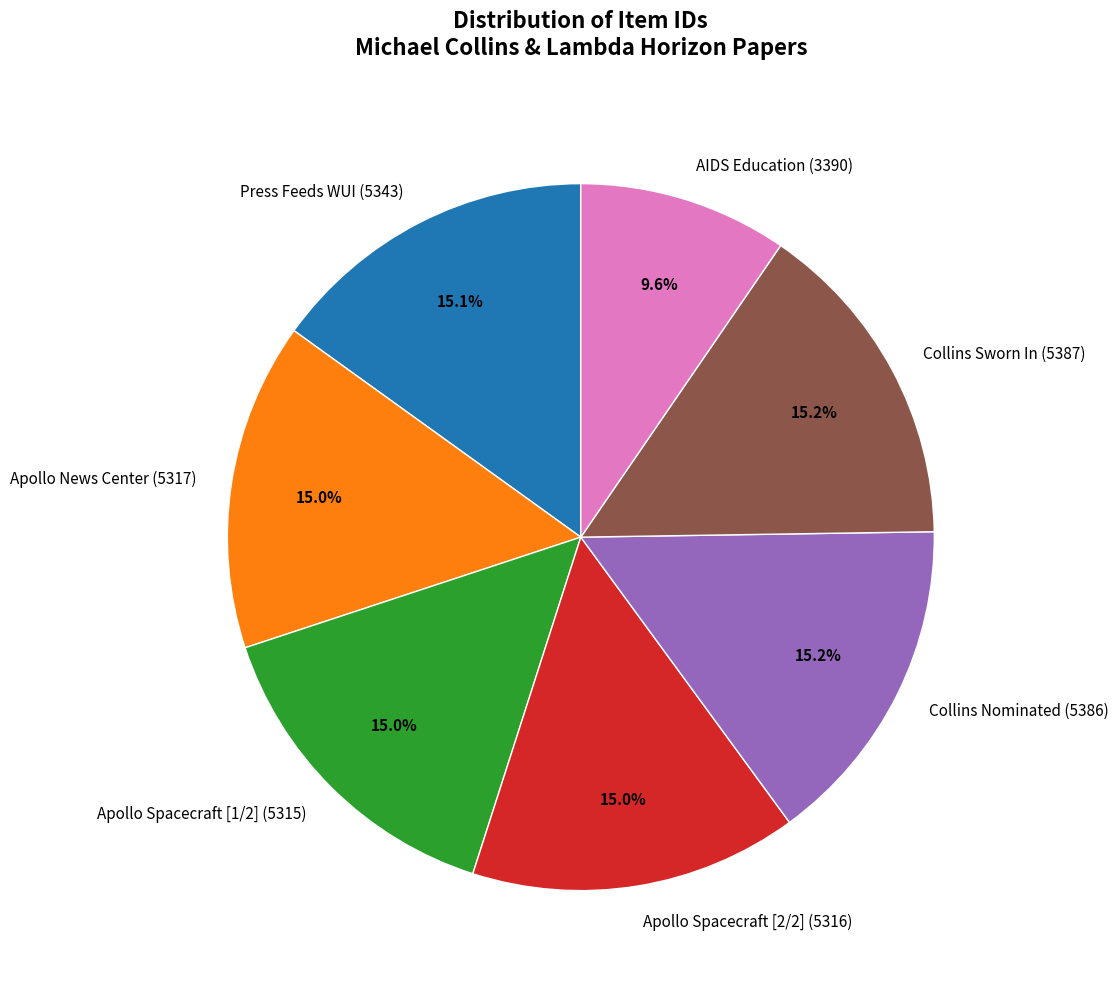

Which category has the smallest portion of the pie?

AIDS Education (3390)